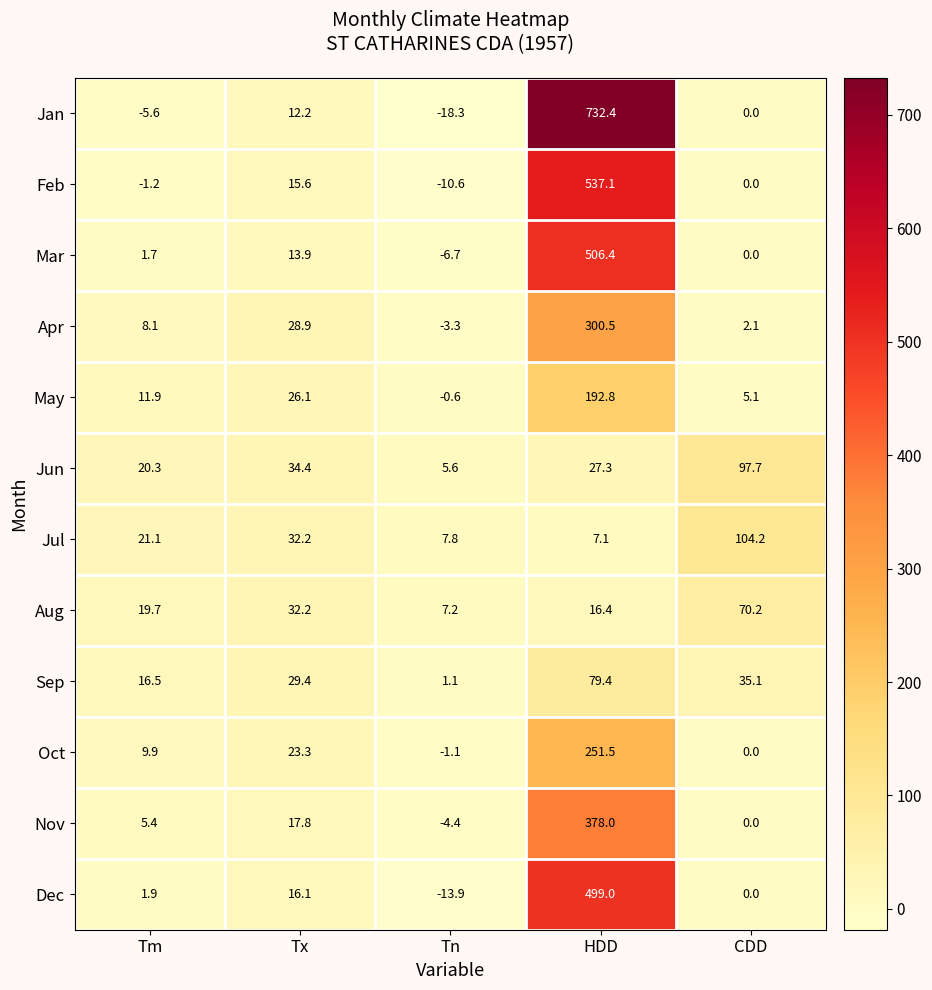

How many data points does each series have?

5